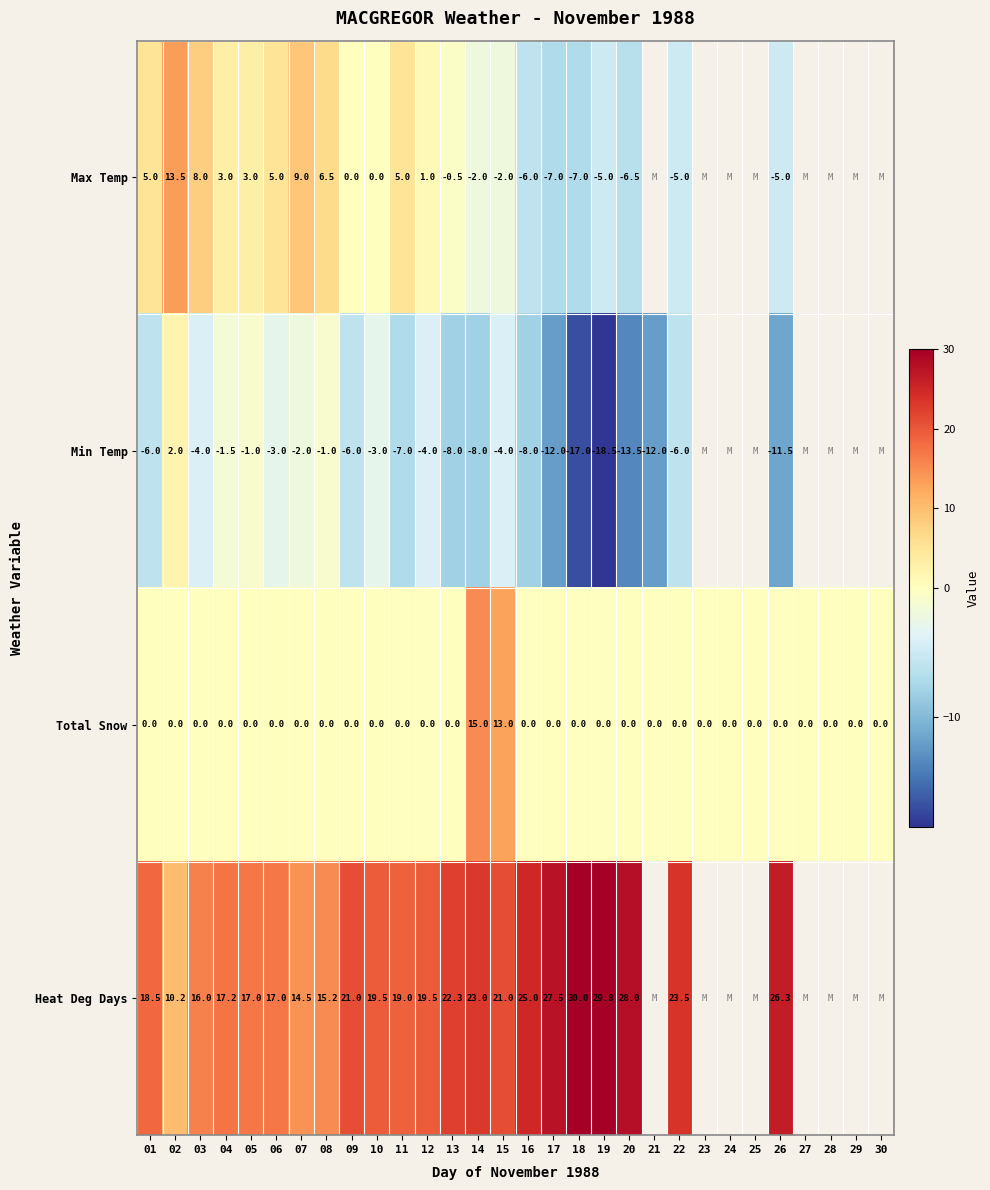

The value of Max Temp at 01 is 1.3. True or false?

False